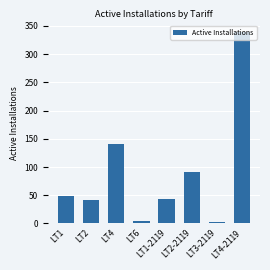

What is the average value?

89